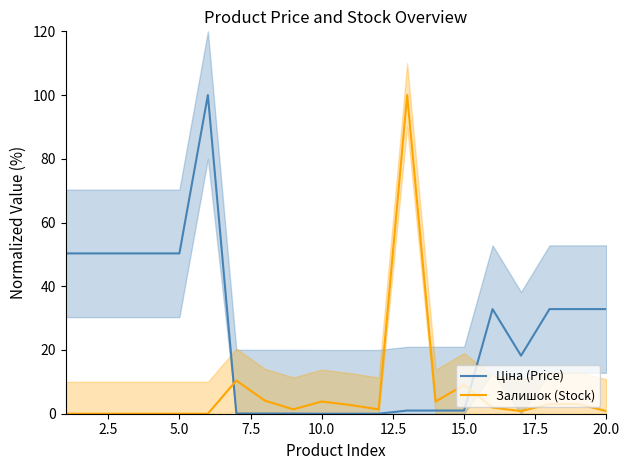

What is the highest value of the Залишок (Stock) series?

100.0